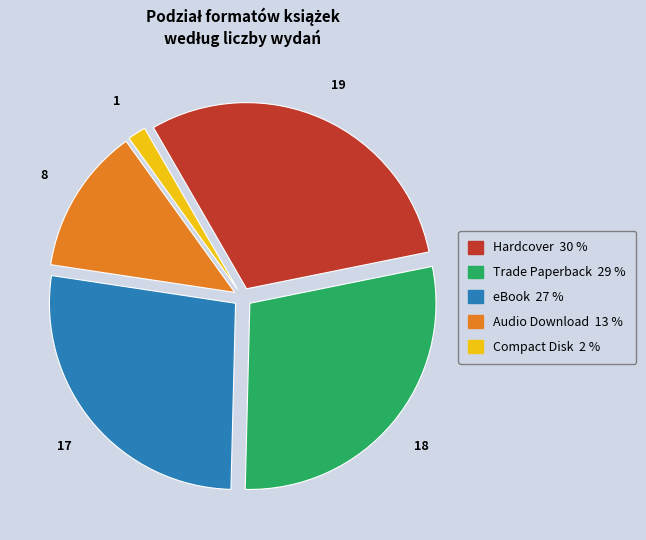

Combined, do Hardcover and eBook account for over 50%?

Yes